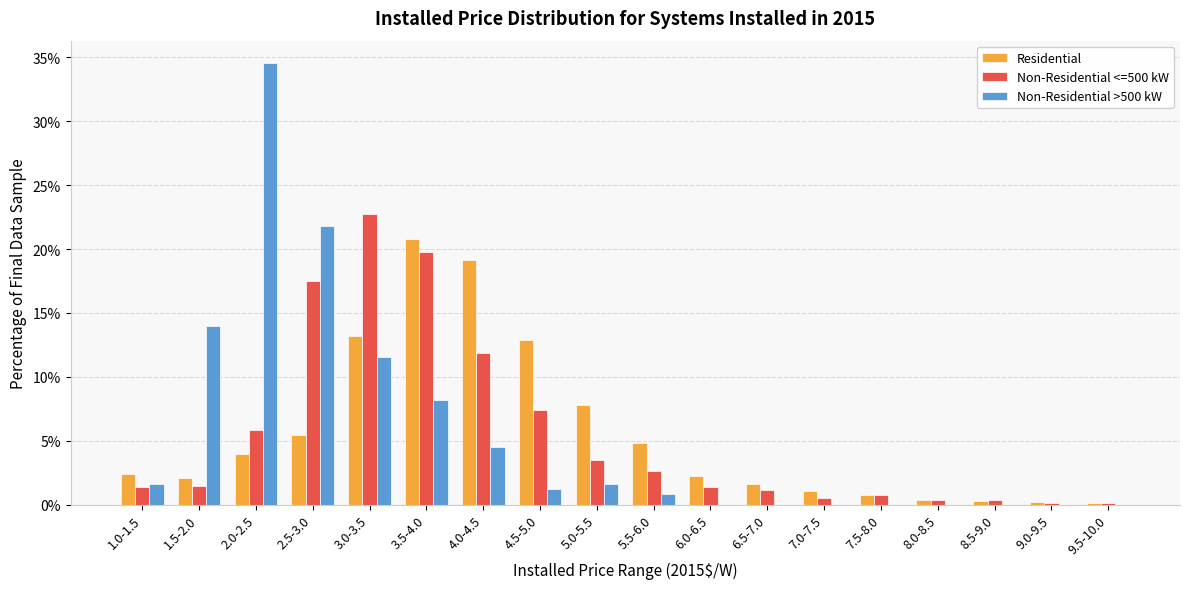

Does the chart contain stacked bars?

No